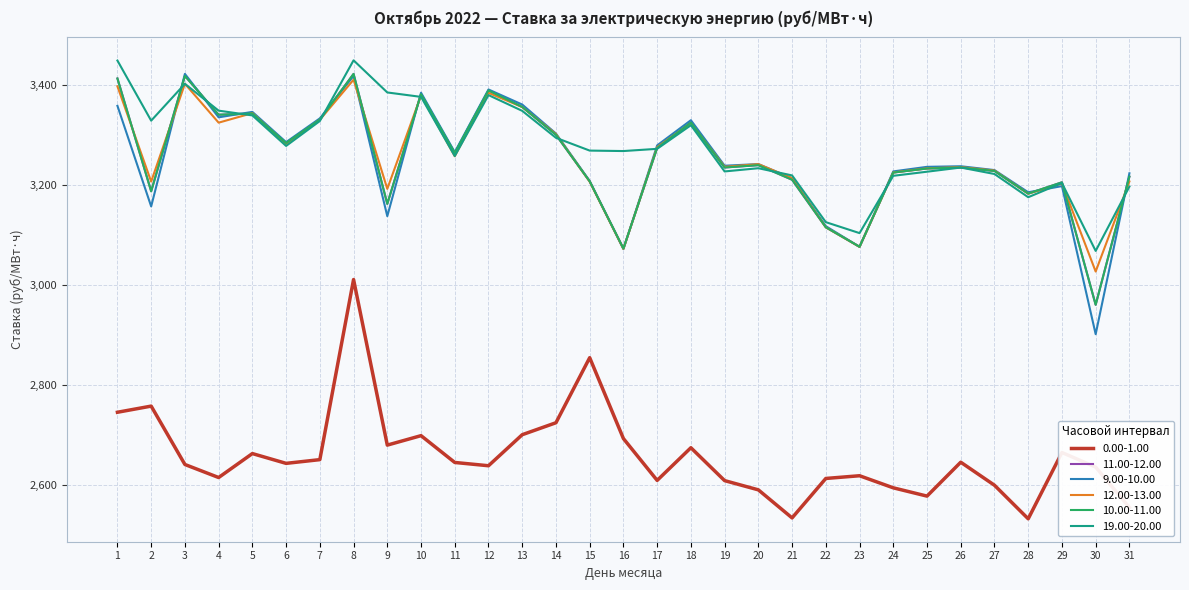

Is this an area chart (filled region under the line)?

No